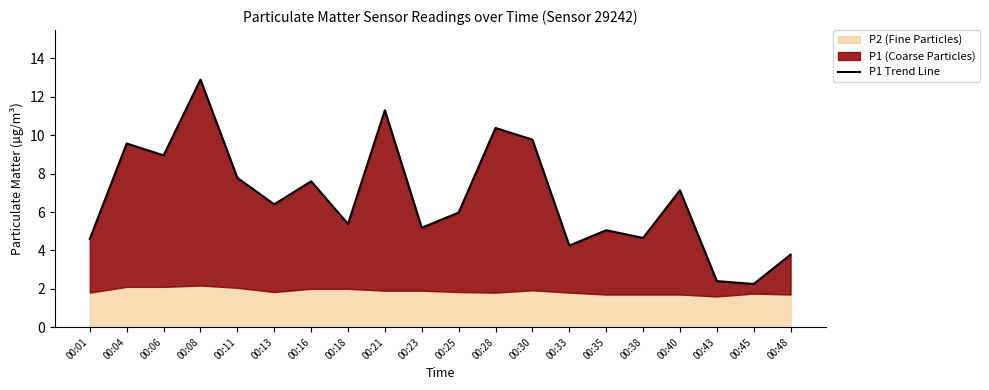

What is the average value?

6.8